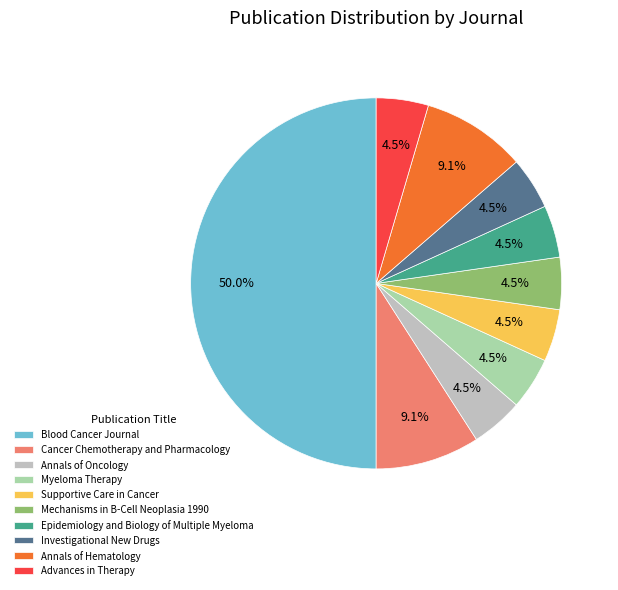

Which category has the biggest portion of the pie?

Blood Cancer Journal